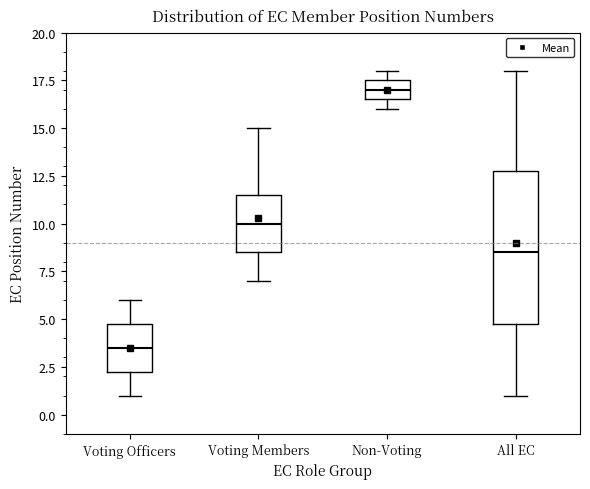

Which box has the lowest median line?

Voting Officers